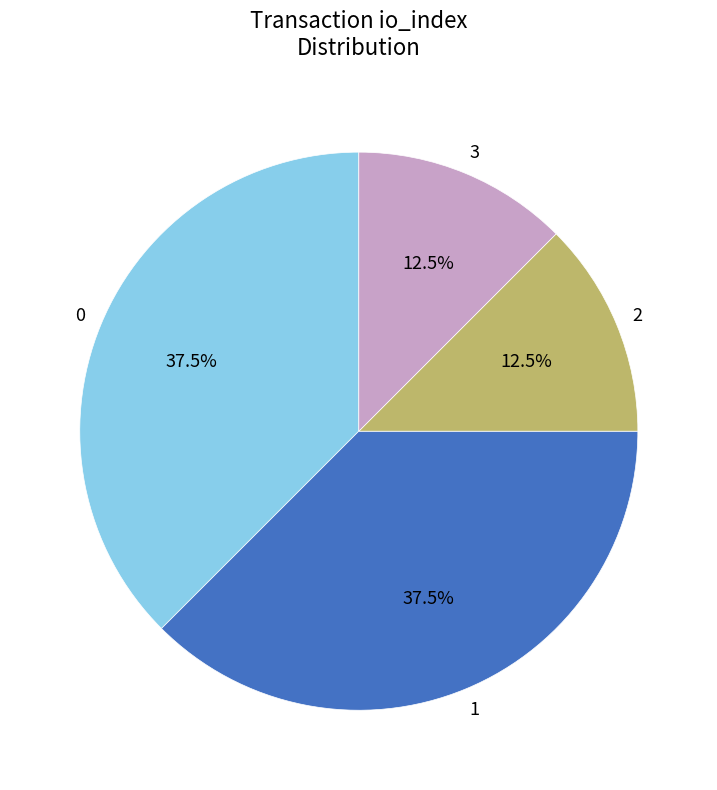

Is there a majority slice in this chart?

No